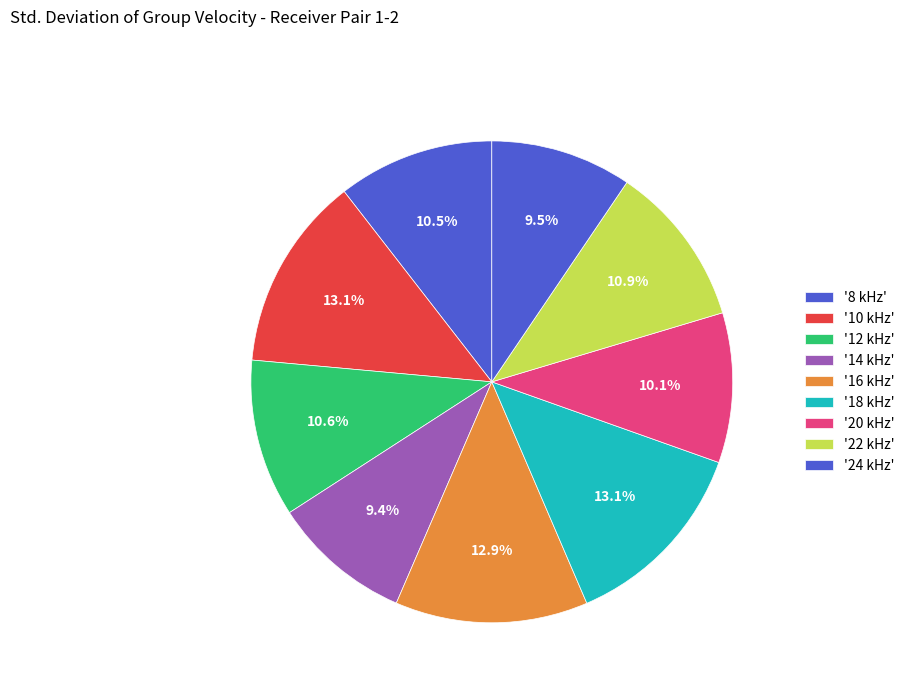

Which category has the smallest portion of the pie?

14 kHz